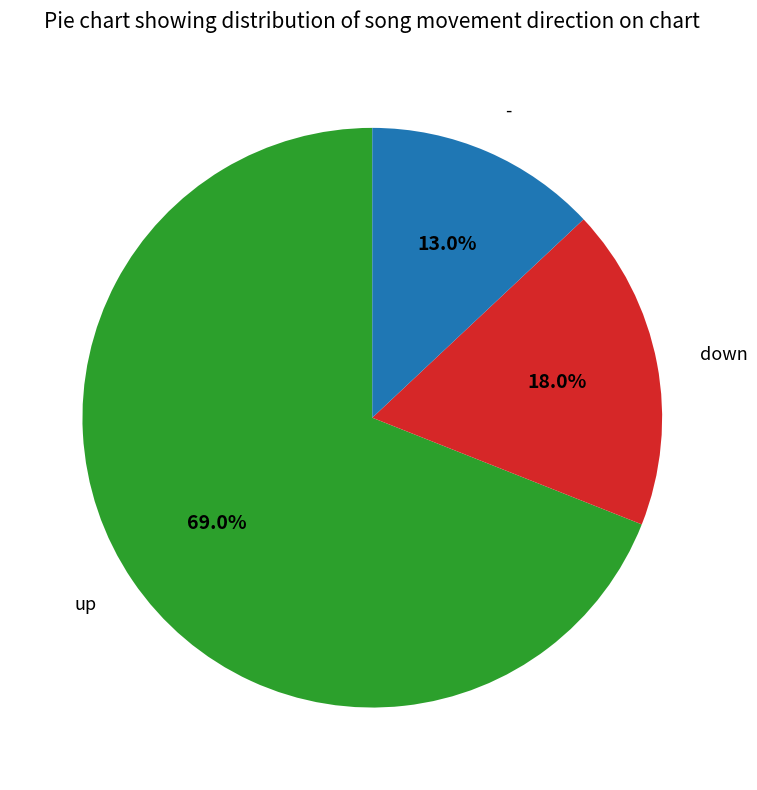

Is there a majority slice in this chart?

Yes